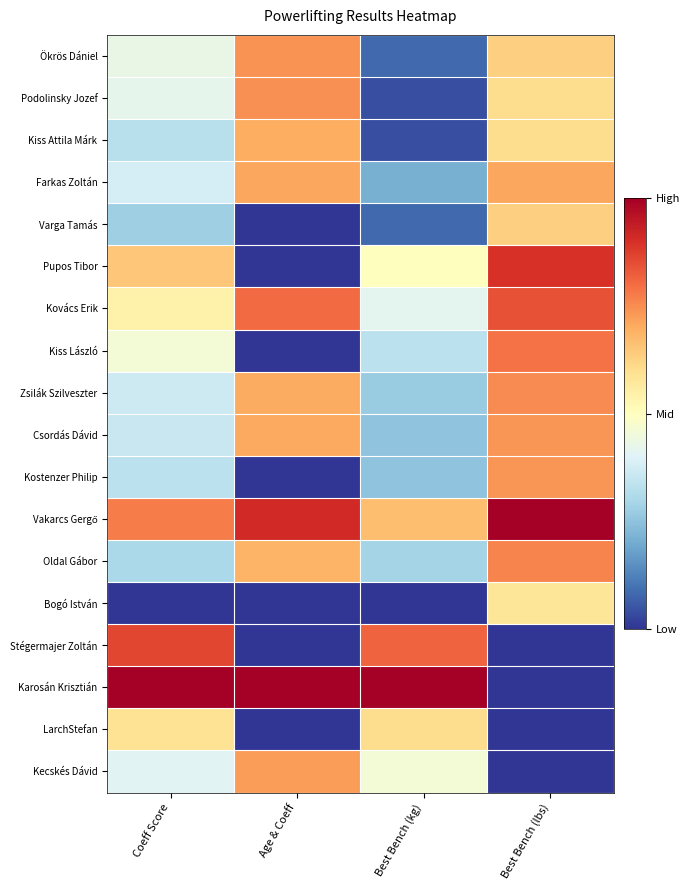

What is the difference between the highest and lowest values at Best Bench (lbs)?

1.0